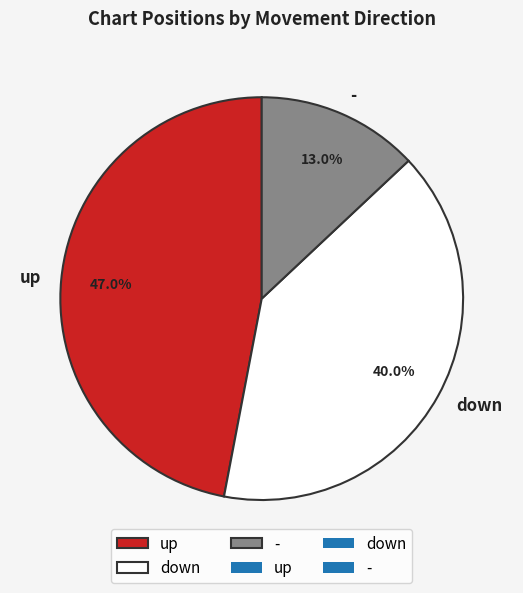

Which slice is the largest?

up